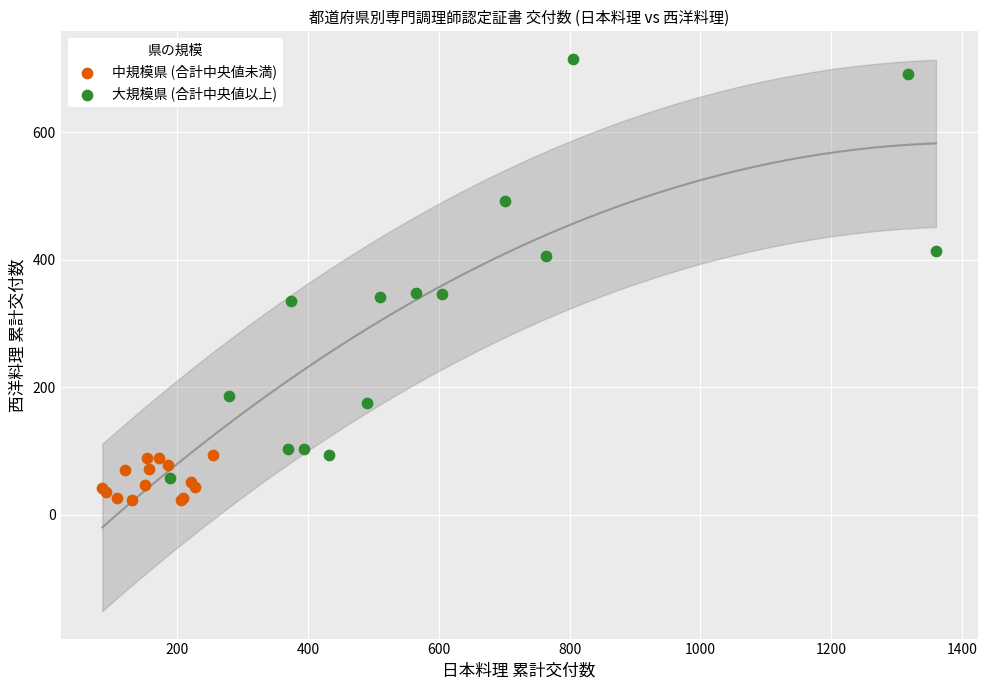

Which series has the widest spread of Y values?

大規模県 (合計中央値以上)